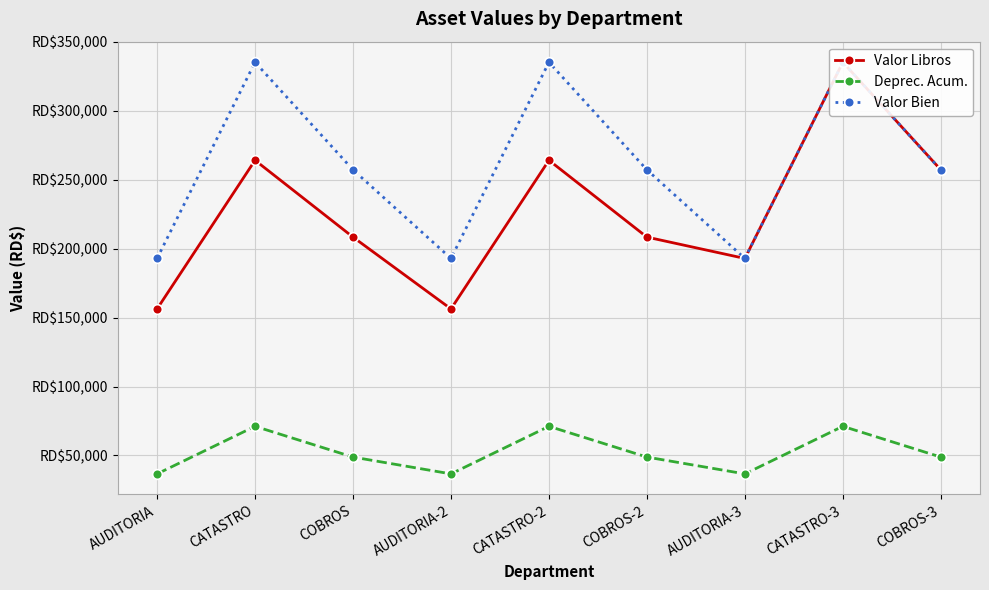

Is this an area chart (filled region under the line)?

No